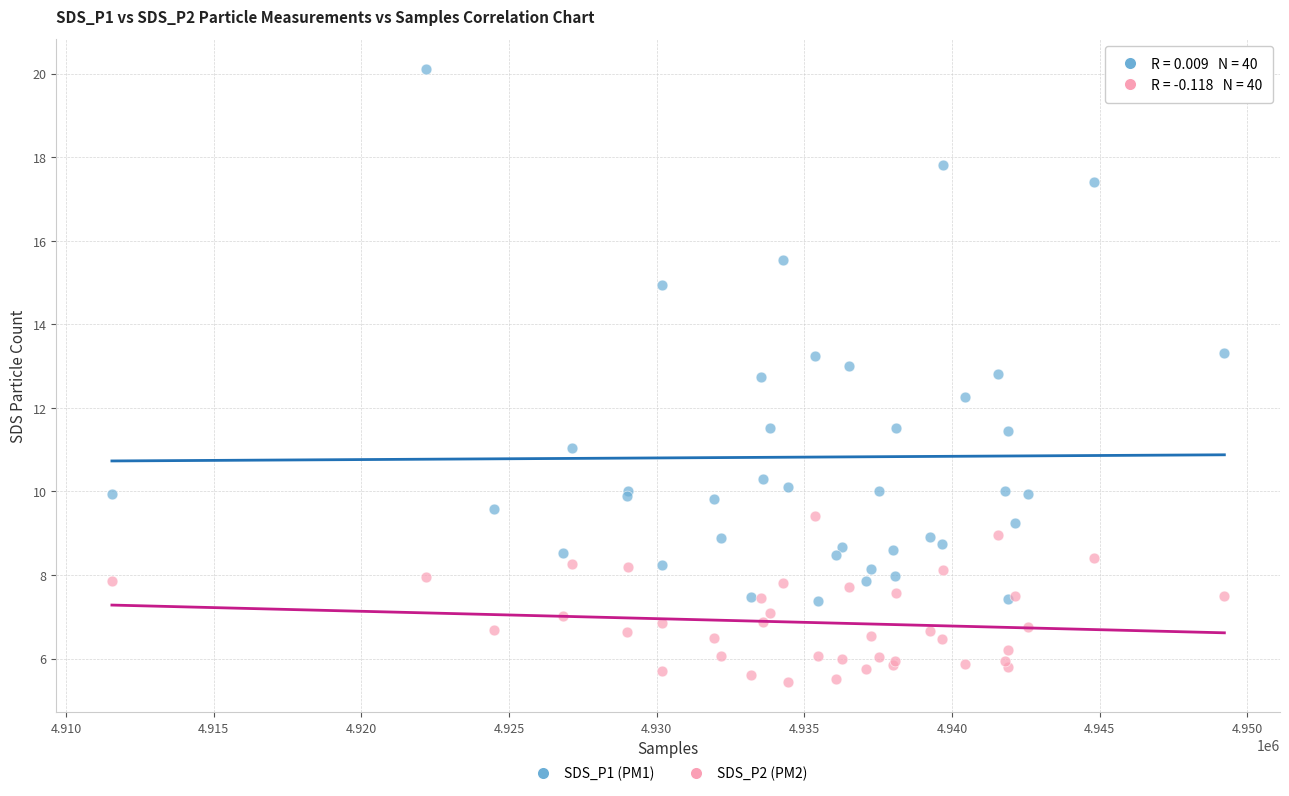

Which series reaches the minimum Y coordinate?

SDS_P2 (PM2)